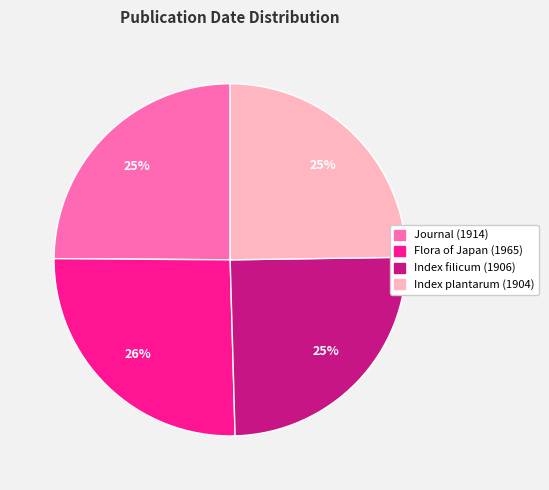

Does Index filicum (1906) account for over 50% of the chart?

No